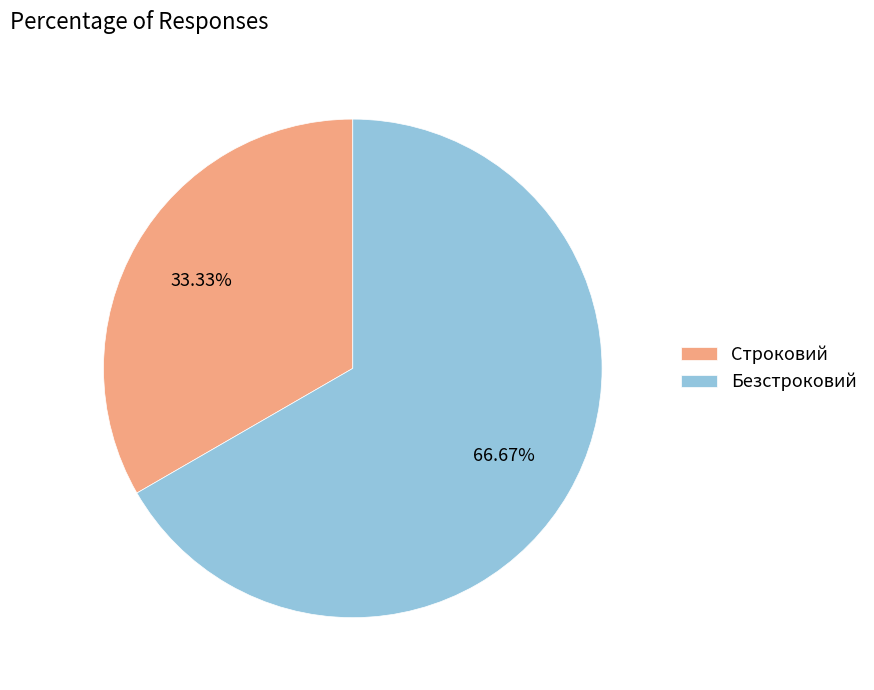

The Безстроковий slice represents 78% of the pie. True or false?

False